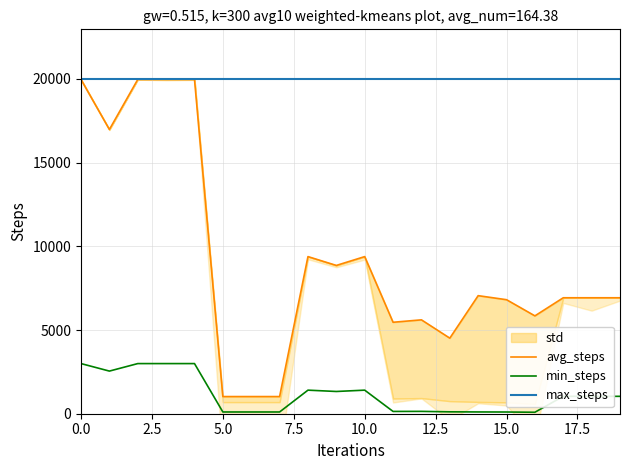

What is the spread (max minus min) of values at 12?

19824.0